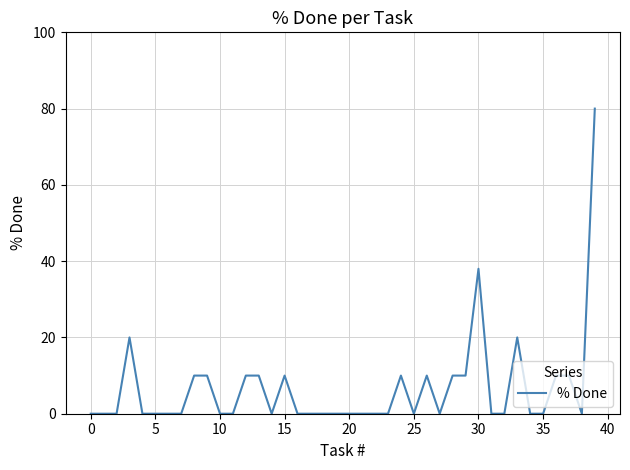

What is the maximum value shown in the chart?

80